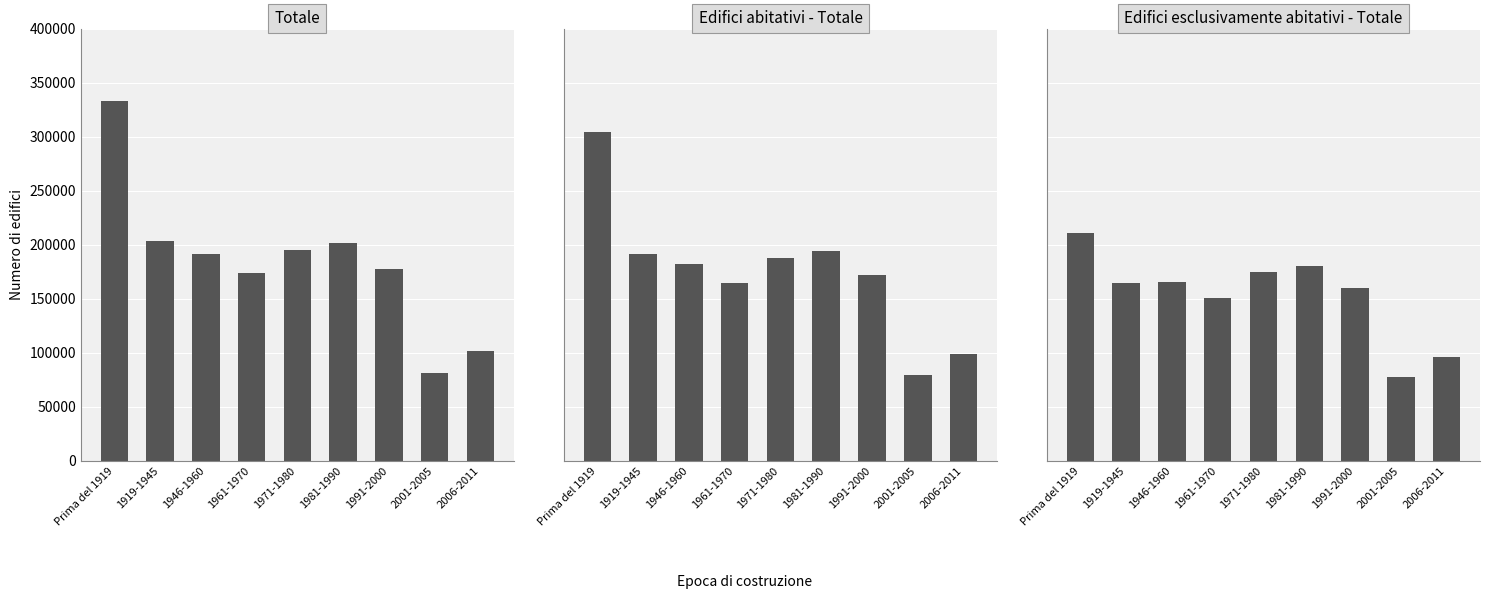

What is the smallest value displayed?

77425